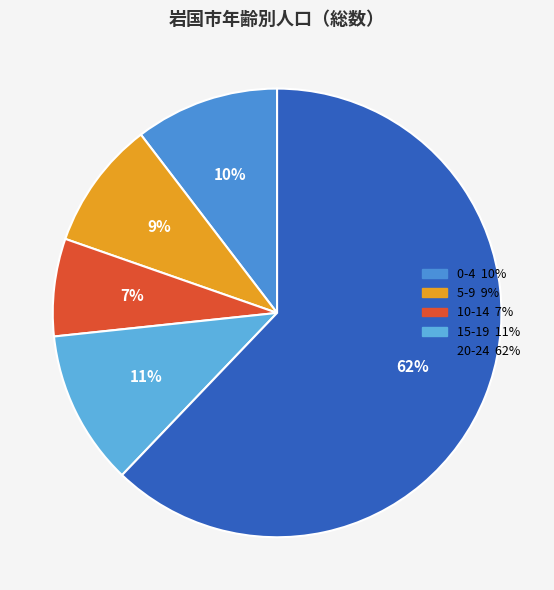

To the nearest percent, what percentage of the pie is 15-19?

11%